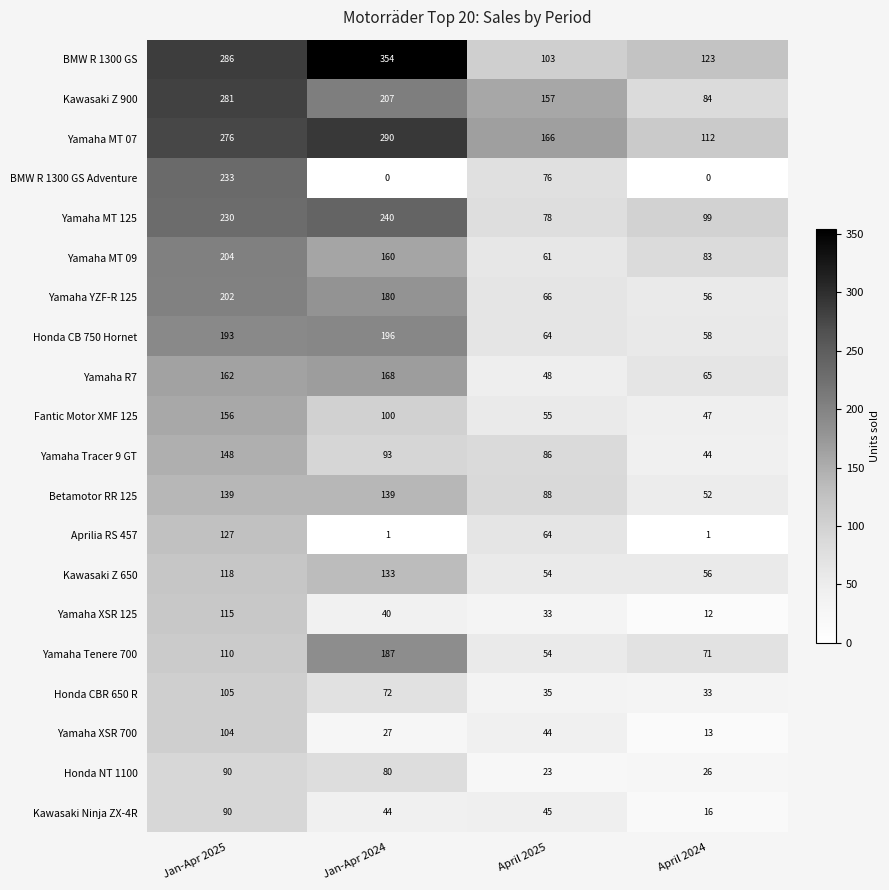

How many Yamaha MT 09 values are between 83 and 204?

3